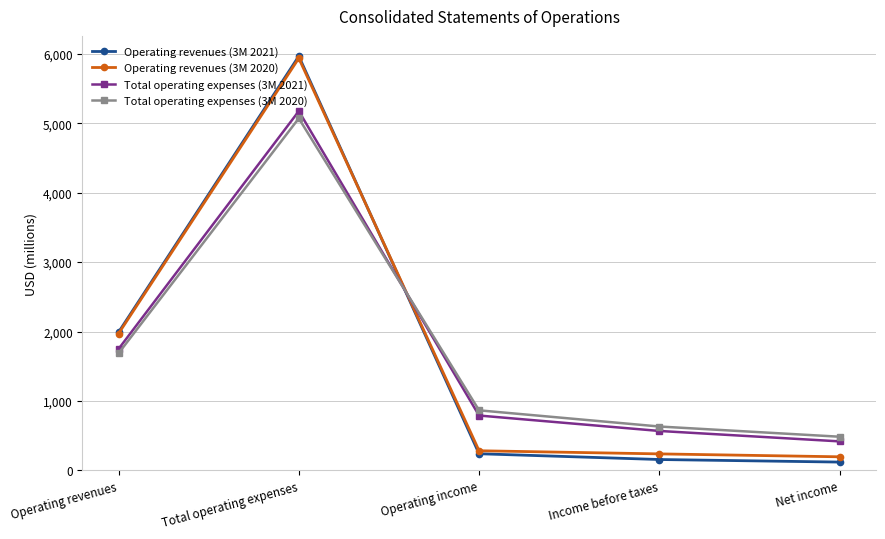

In Operating revenues (3M 2021), how many points are higher than both neighbors (excluding endpoints)?

1